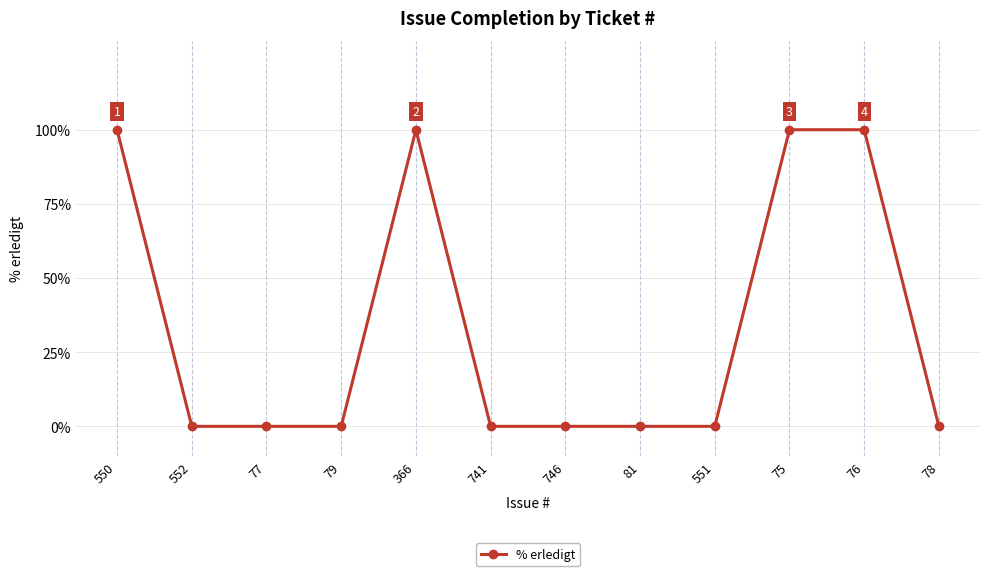

What is the label of the 3rd point from the left?

77